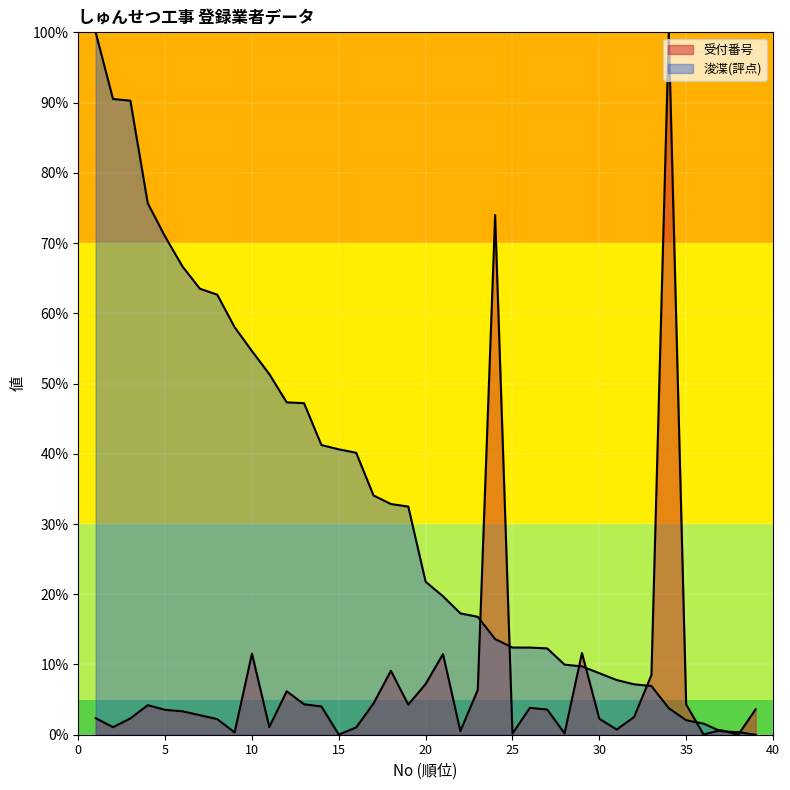

What is the total value across all series at 34?

103.8